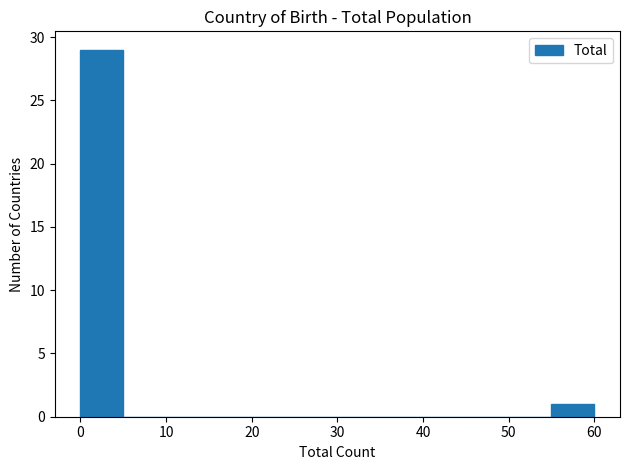

Reading left to right, list every bar in this chart as the range it spans on the x-axis followed by its height. The values are not printed on the chart, so give them approximately, as read against the axis.

0 to 5: 29
5 to 10: 0
10 to 15: 0
15 to 20: 0
20 to 25: 0
25 to 30: 0
30 to 35: 0
35 to 40: 0
40 to 45: 0
45 to 50: 0
50 to 55: 0
55 to 60: 1